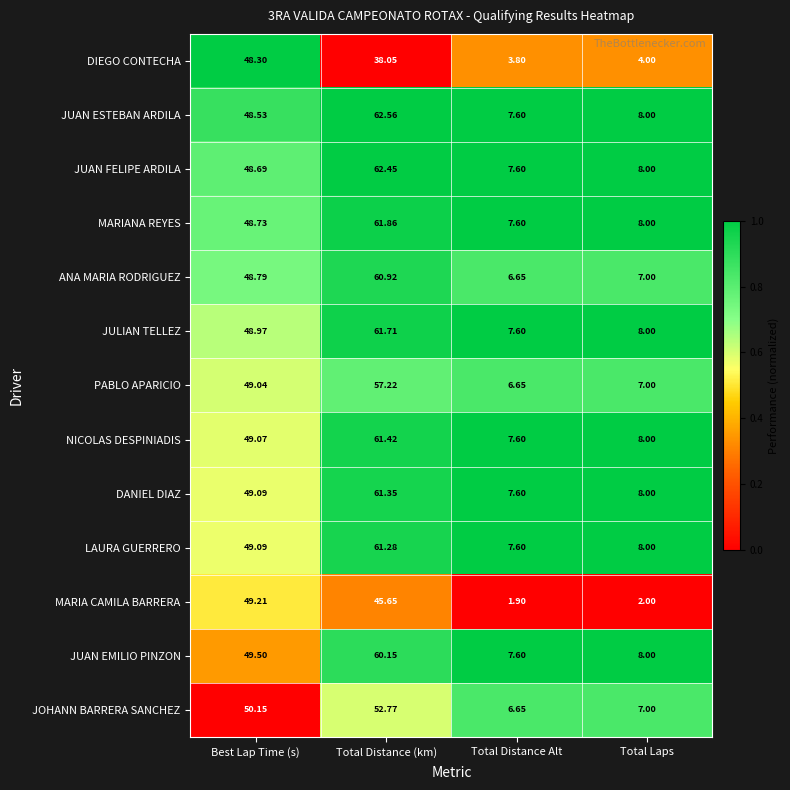

At which label does JUAN ESTEBAN ARDILA first exceed 48?

Best Lap Time (s)